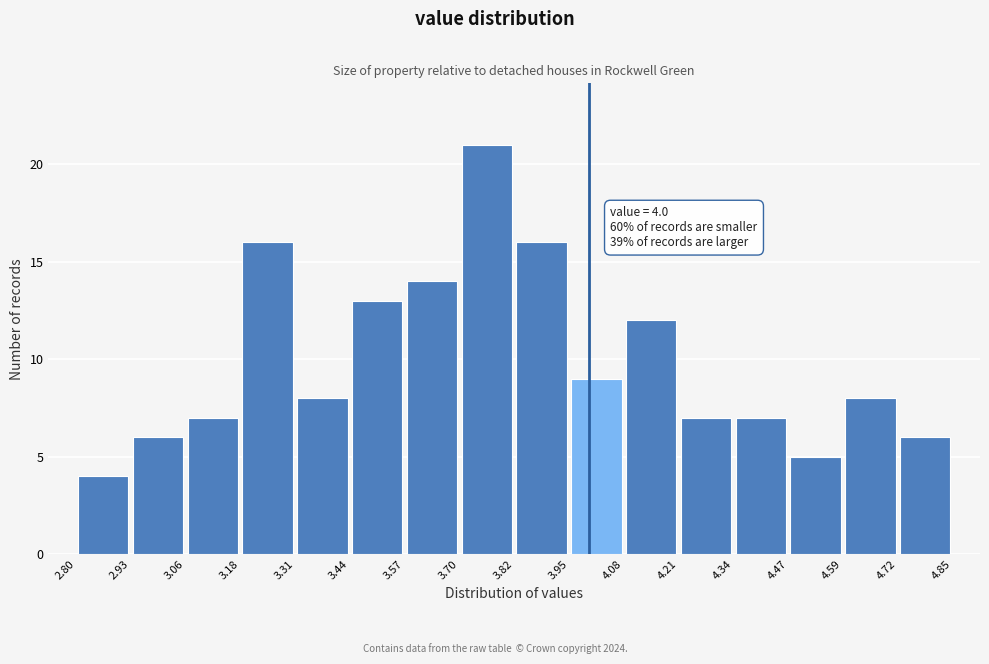

Which range on the x-axis has the tallest bar?

3.70 to 3.82